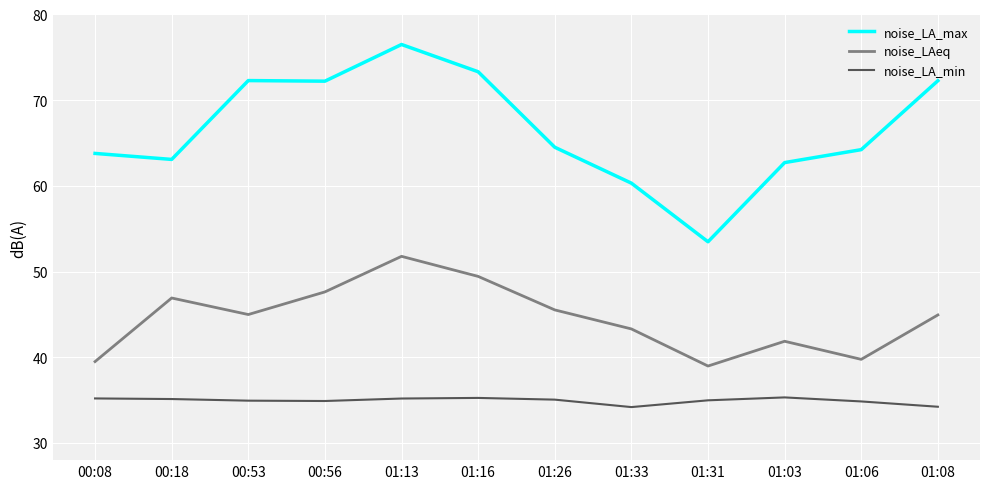

True or false: noise_LA_min and noise_LAeq cross at least once.

False